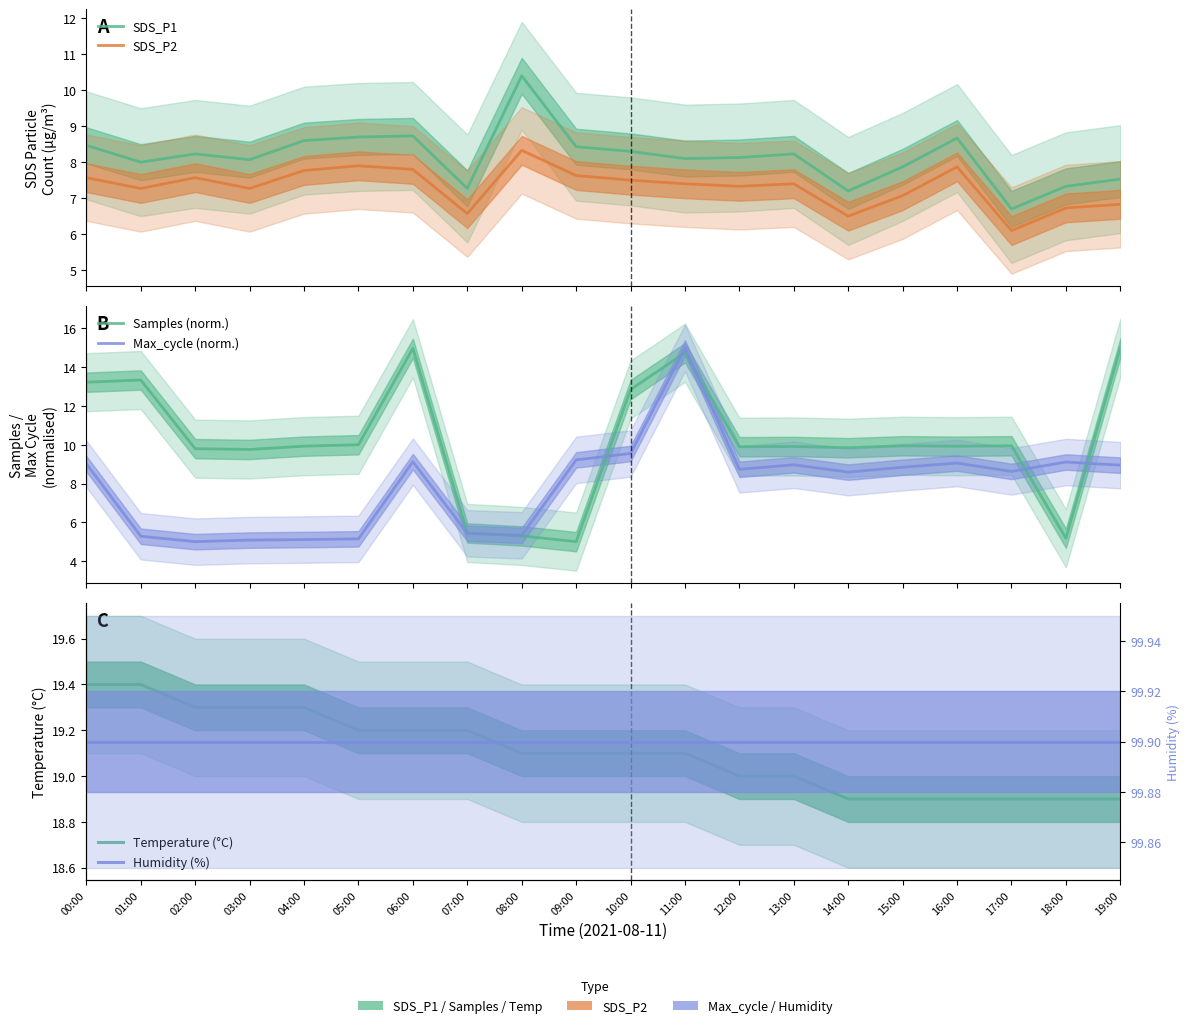

What is the label of the 8th point from the left?

07:00